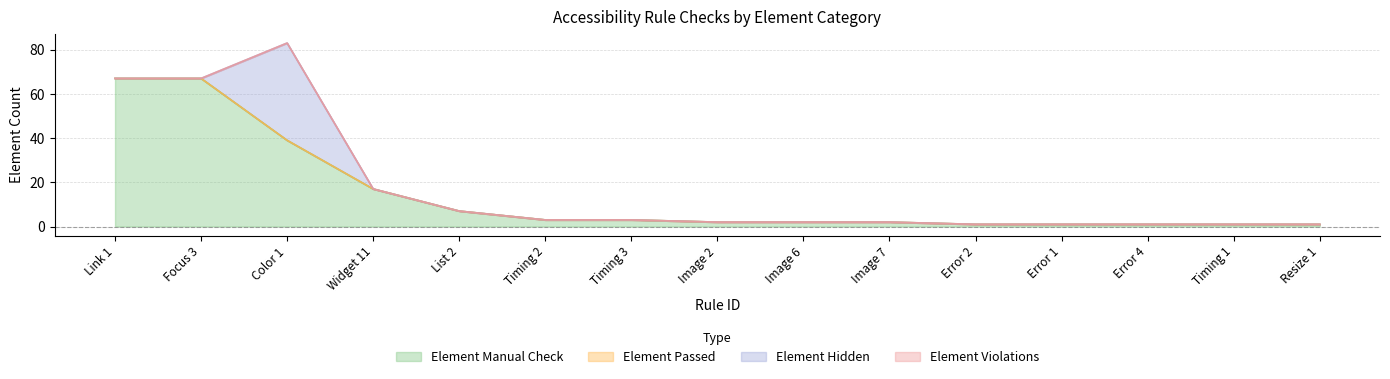

What is the total value across all series at Timing 3?

3